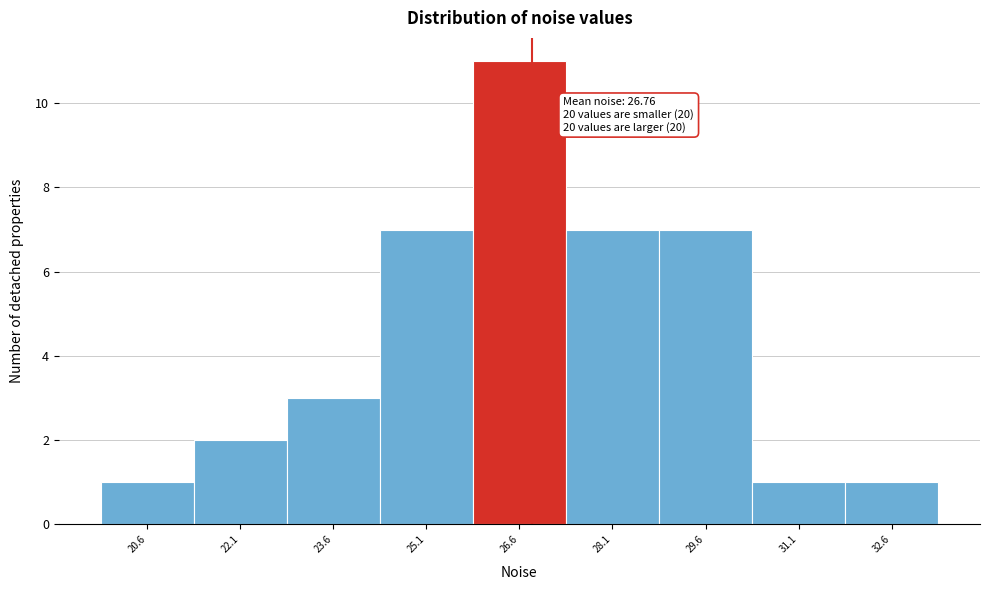

Which range on the x-axis has the tallest bar?

25.8 to 27.4